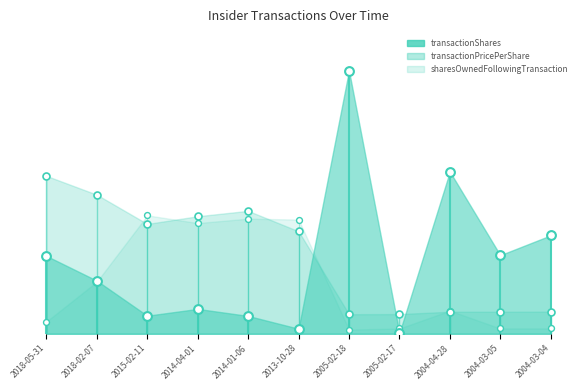

At how many categories does at least one series exceed 0?

11